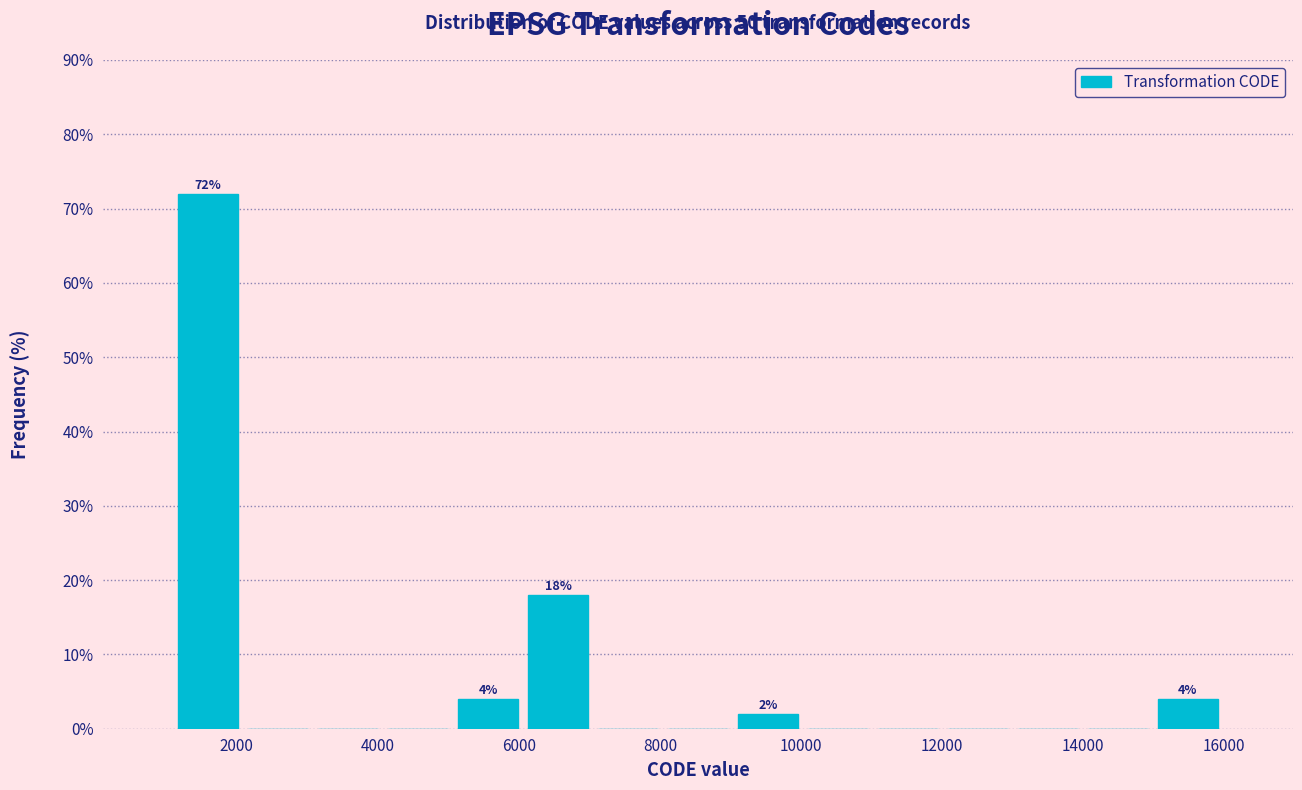

Over which range of the x-axis is the bar tallest?

1200 to 2000